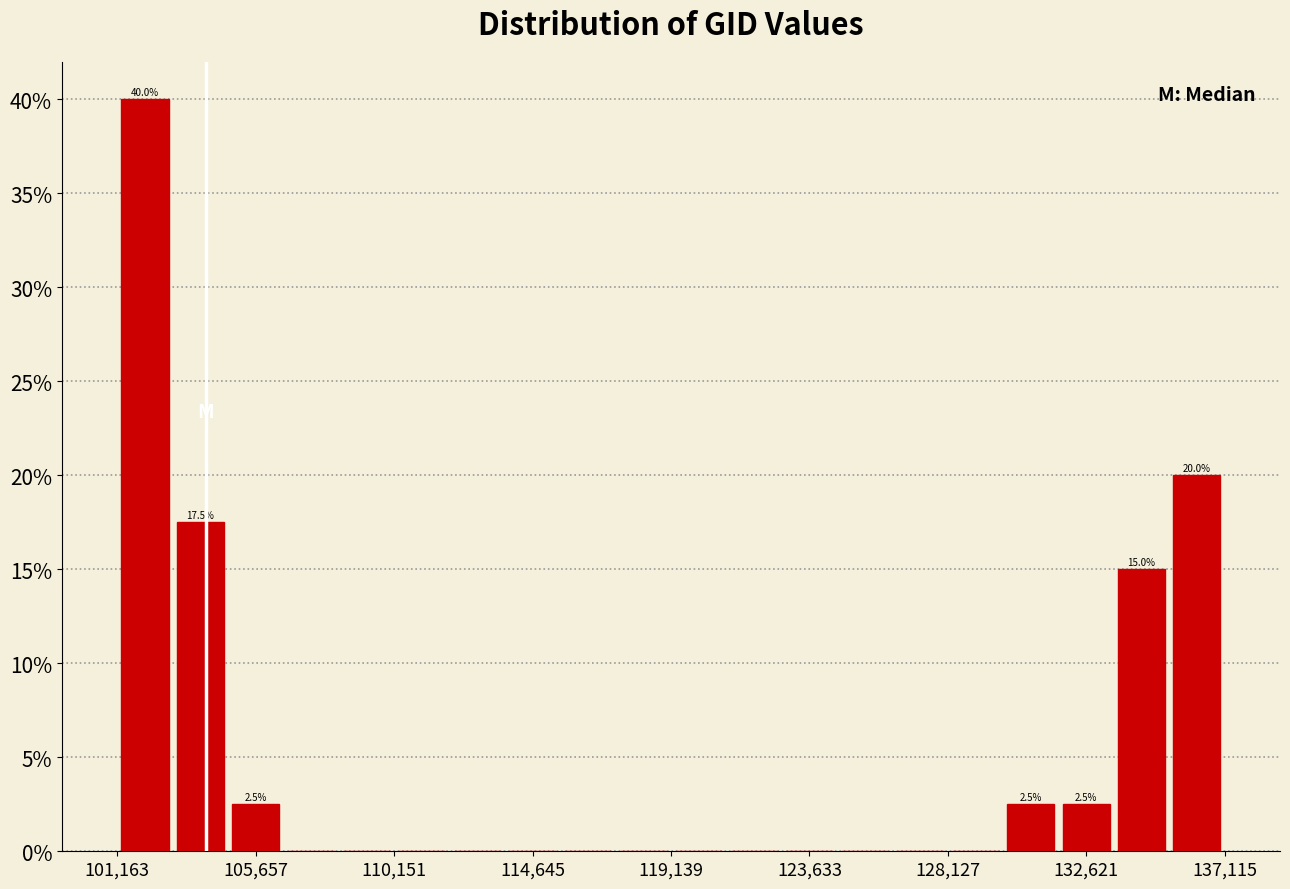

Around what value on the x-axis is the tallest bar? Give the approximate position of its centre, as read against the axis.

102000